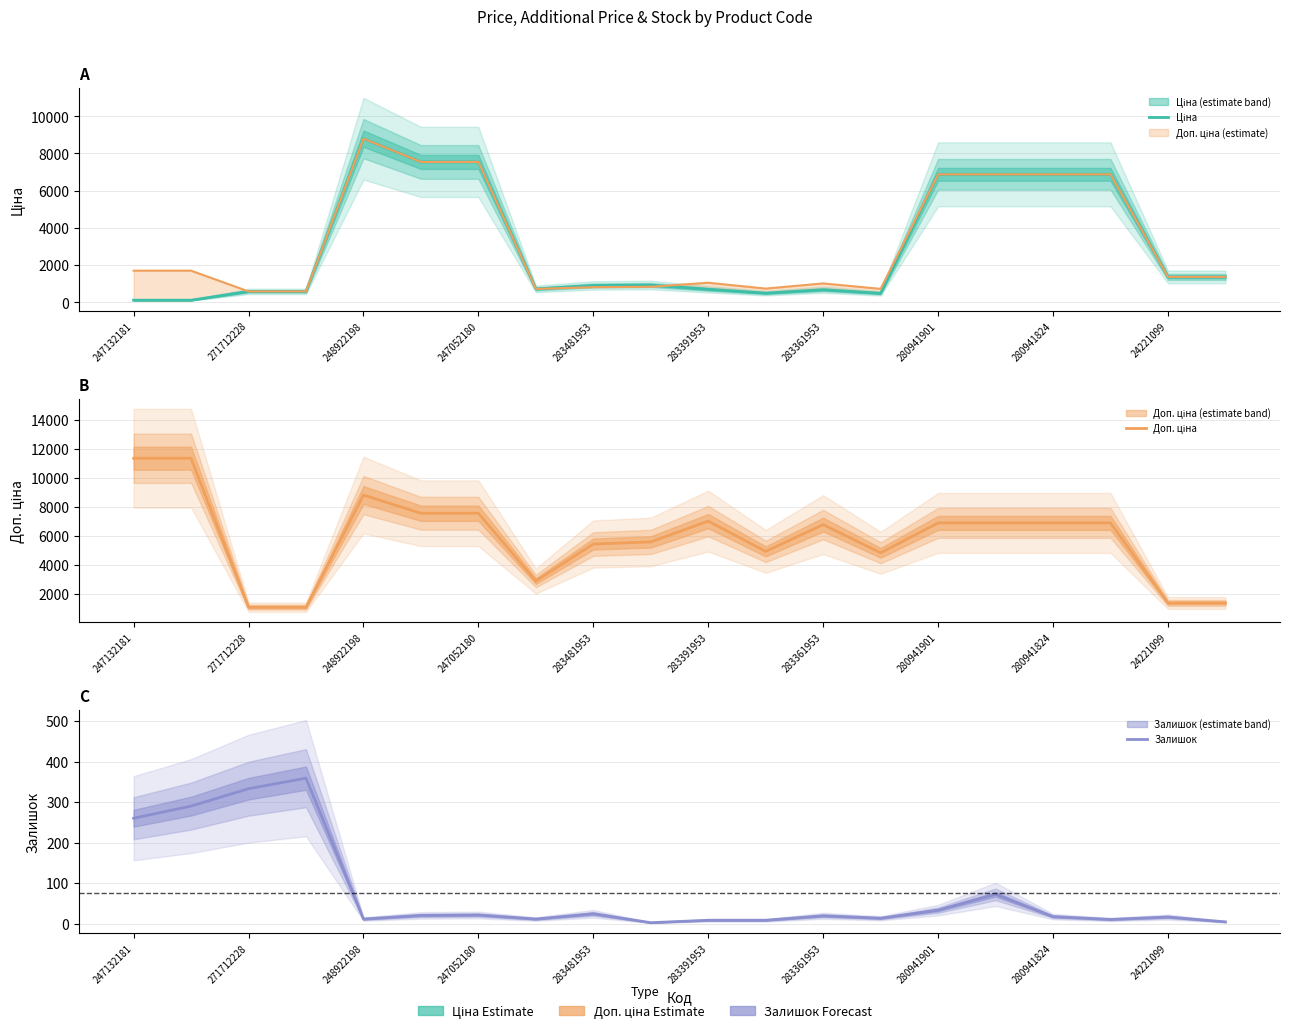

True or false: Доп. ціна and Залишок cross at least once.

False